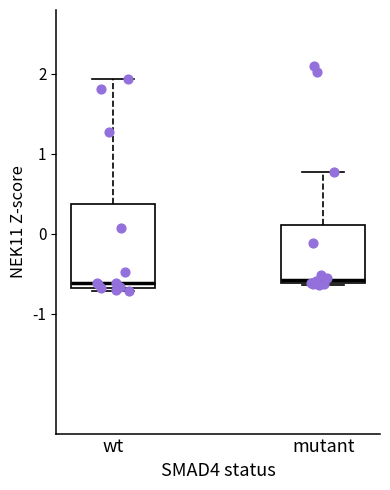

Reading left to right, transcribe this box plot: for each box, give where its median line is, the range the box spans, and where its two whiskers end, as read against the y-axis. The values are not printed on the chart, so give them approximately, as read against the axis.

wt: median -0.6, box -0.7 to 0.4, whiskers -0.7 (just below the box's lower edge) to 1.9
mutant: median -0.6 (just above the box's lower edge), box -0.6 to 0.1, whiskers -0.6 to 0.8